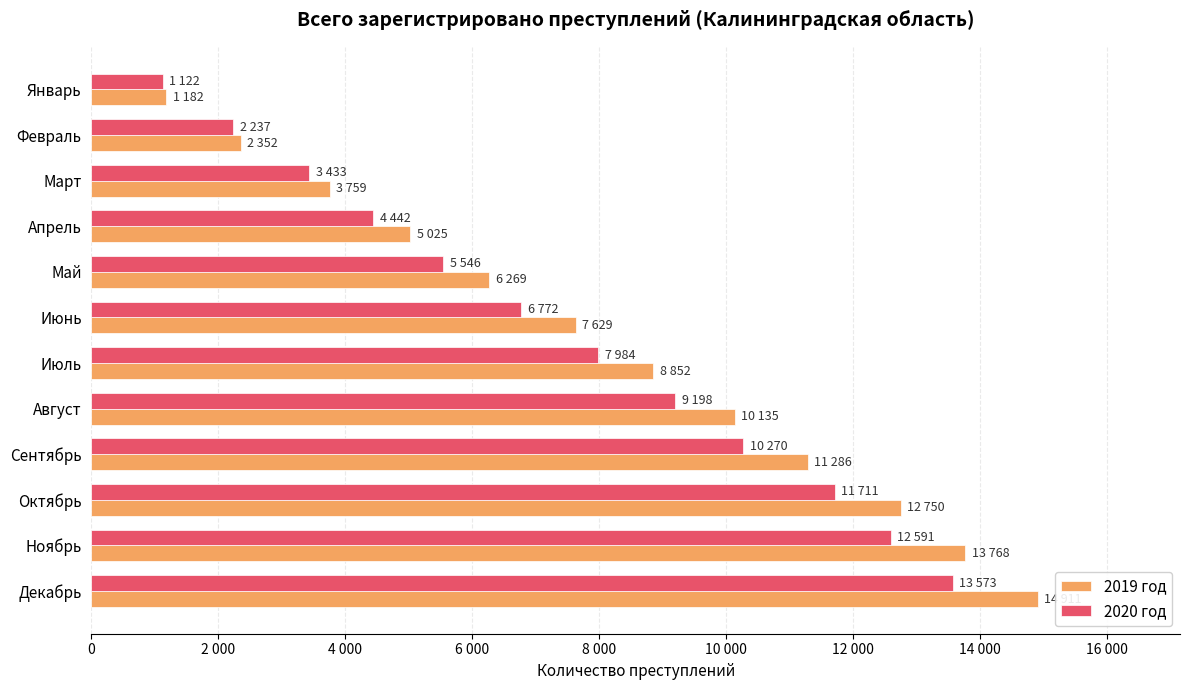

Where is 2019 год nearest to the value 8046?

Июнь